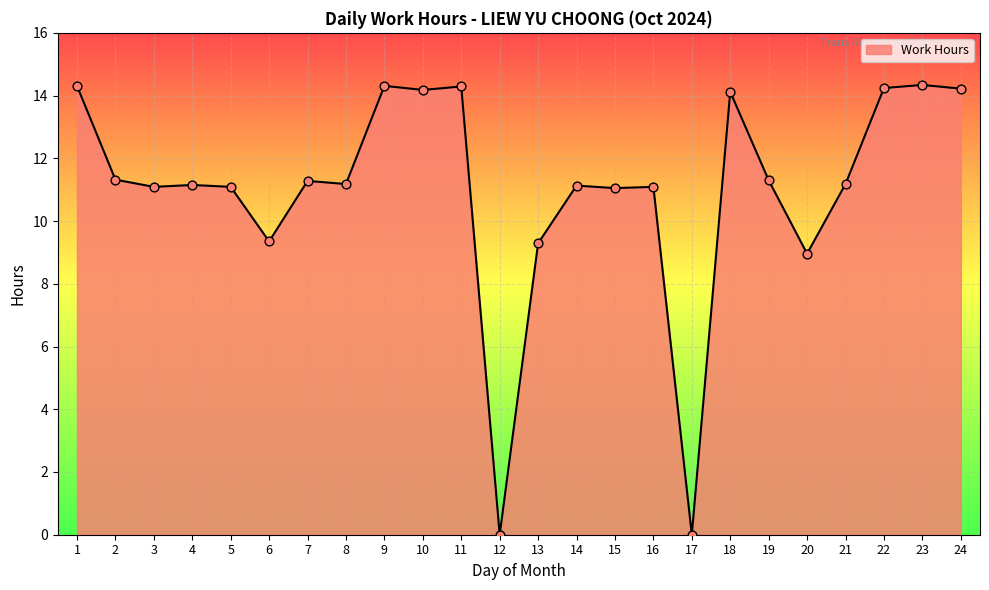

What is the change in value from 21 to 23?

+3.2